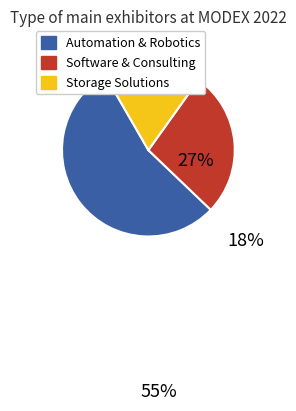

Does any single category account for the majority?

Yes